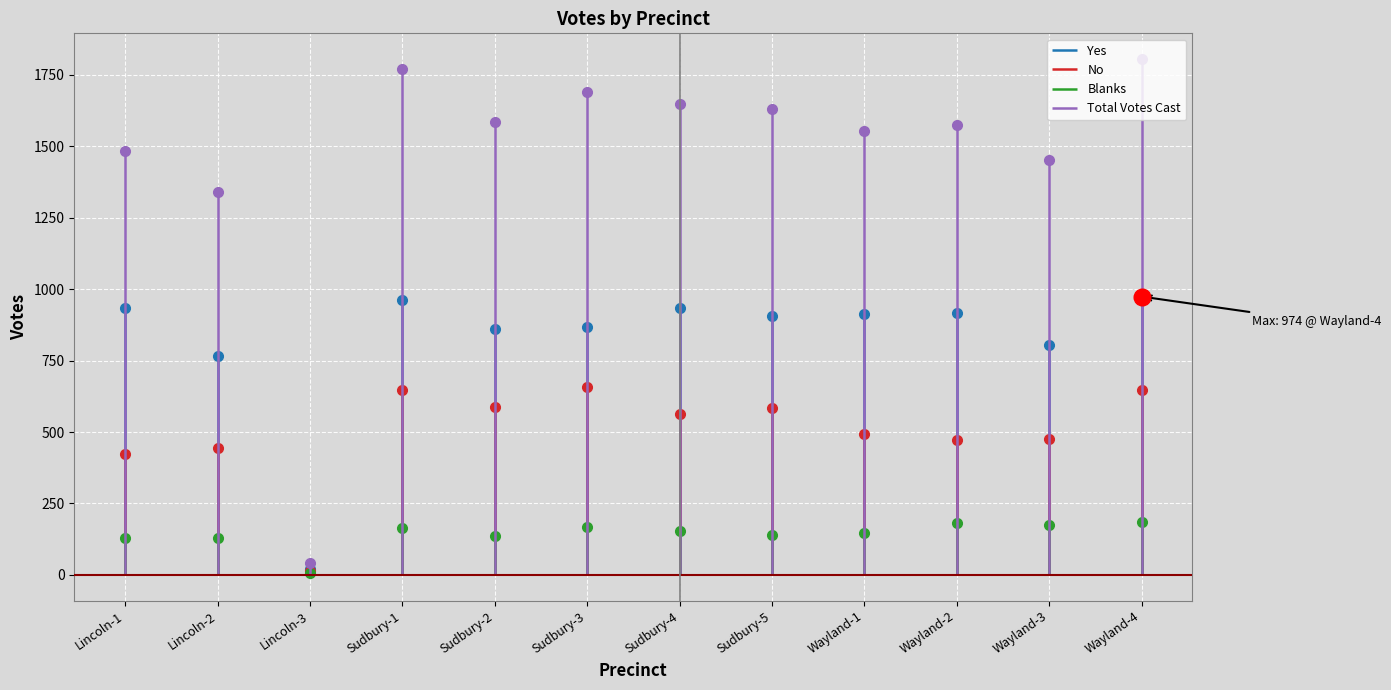

Reading left to right, list all the values displayed in this chart.

Yes: Lincoln-1=933	Lincoln-2=766	Lincoln-3=20	Sudbury-1=962	Sudbury-2=862	Sudbury-3=866	Sudbury-4=934	Sudbury-5=905	Wayland-1=914	Wayland-2=918	Wayland-3=805	Wayland-4=974
No: Lincoln-1=422	Lincoln-2=444	Lincoln-3=15	Sudbury-1=646	Sudbury-2=586	Sudbury-3=658	Sudbury-4=563	Sudbury-5=585	Wayland-1=492	Wayland-2=472	Wayland-3=474	Wayland-4=647
Blanks: Lincoln-1=130	Lincoln-2=130	Lincoln-3=5	Sudbury-1=164	Sudbury-2=137	Sudbury-3=167	Sudbury-4=152	Sudbury-5=141	Wayland-1=148	Wayland-2=183	Wayland-3=173	Wayland-4=184
Total Votes Cast: Lincoln-1=1485	Lincoln-2=1340	Lincoln-3=40	Sudbury-1=1772	Sudbury-2=1585	Sudbury-3=1691	Sudbury-4=1649	Sudbury-5=1631	Wayland-1=1554	Wayland-2=1573	Wayland-3=1452	Wayland-4=1805